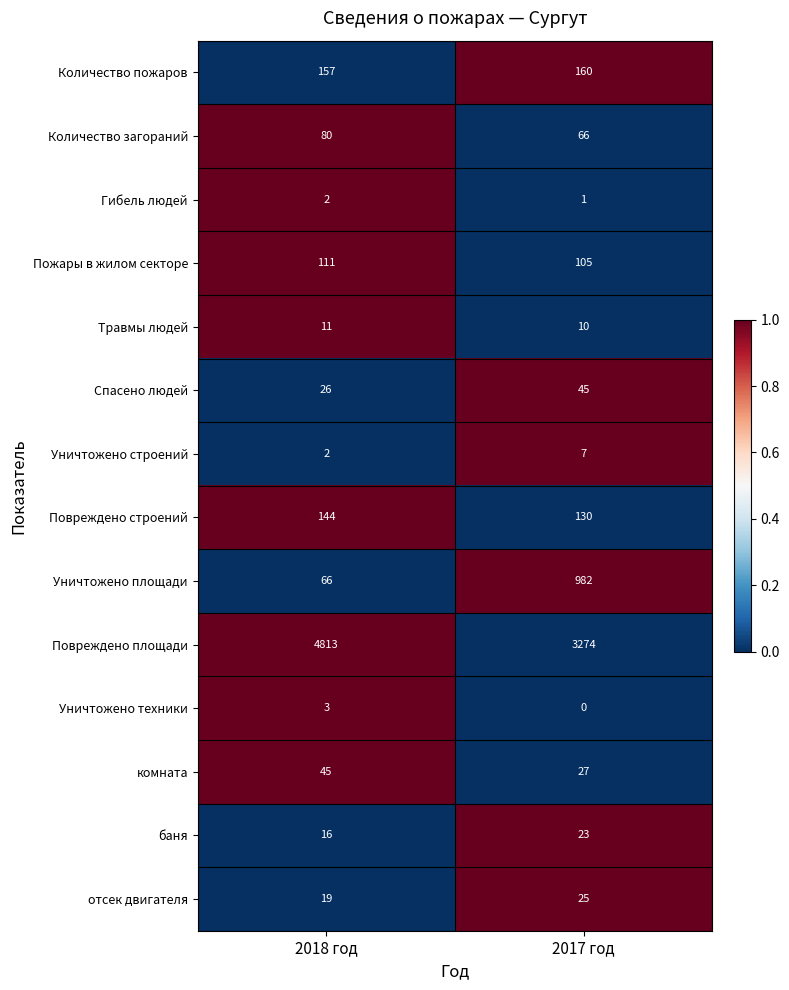

How many series are shown in this chart?

14